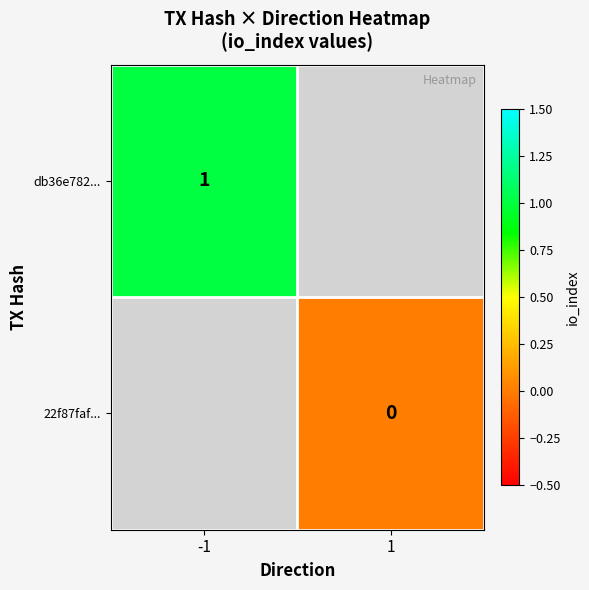

True or false: db36e782... has a value of 1 at -1.

True